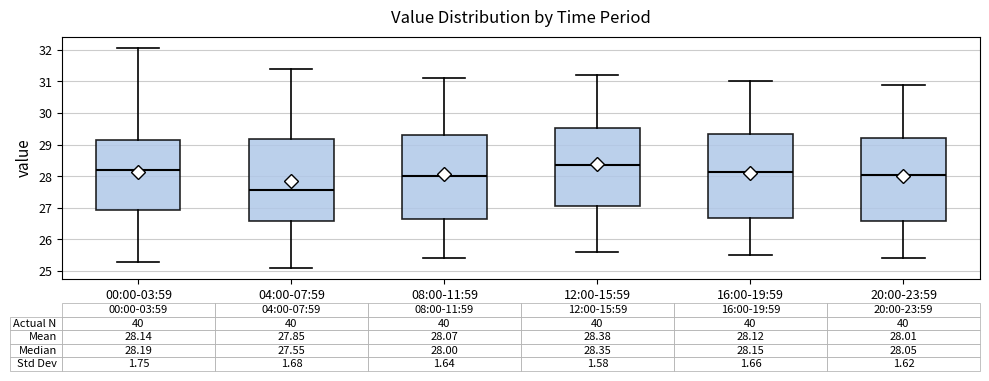

Which box has the highest median line?

12:00-15:59